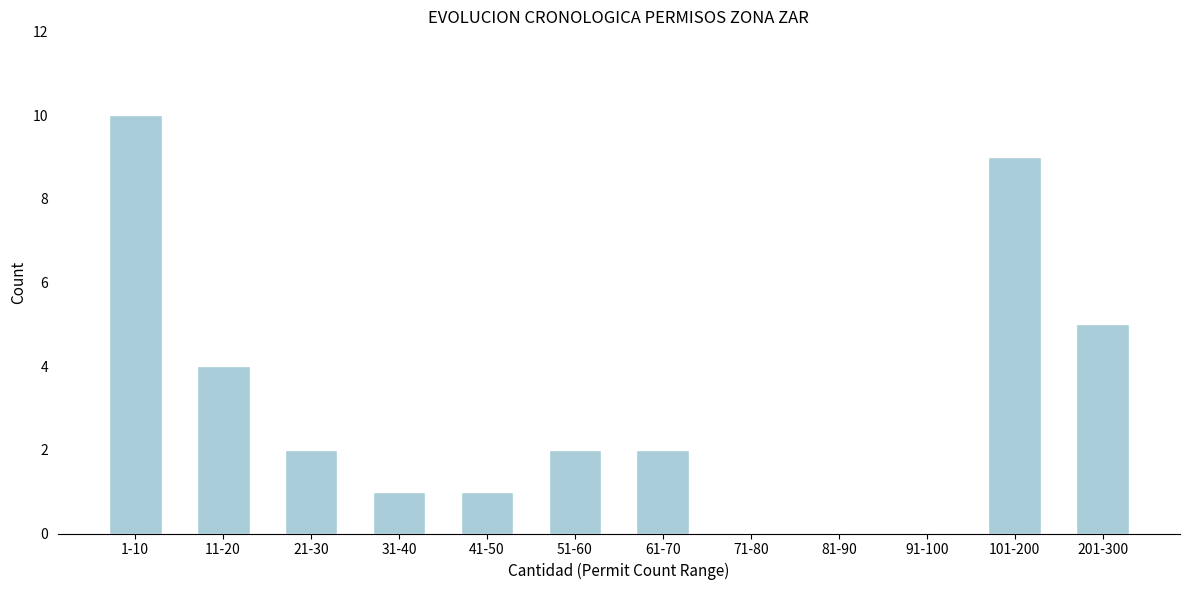

Reading left to right, list all the values displayed in this chart.

1-10=10	11-20=4	21-30=2	31-40=1	41-50=1	51-60=2	61-70=2	71-80=0	81-90=0	91-100=0	101-200=9	201-300=5